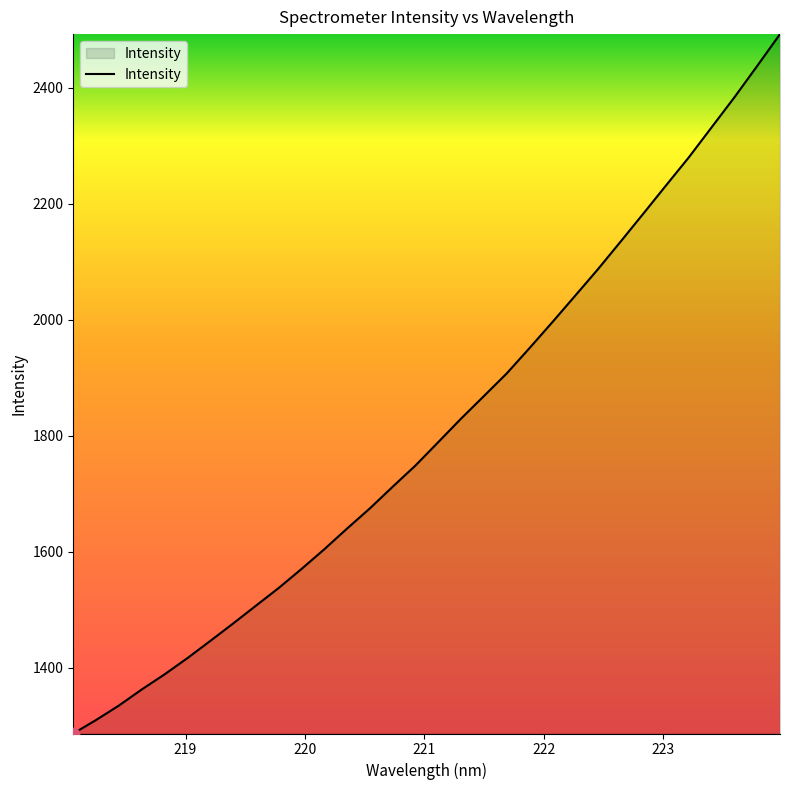

What is the greatest value displayed?

2492.8